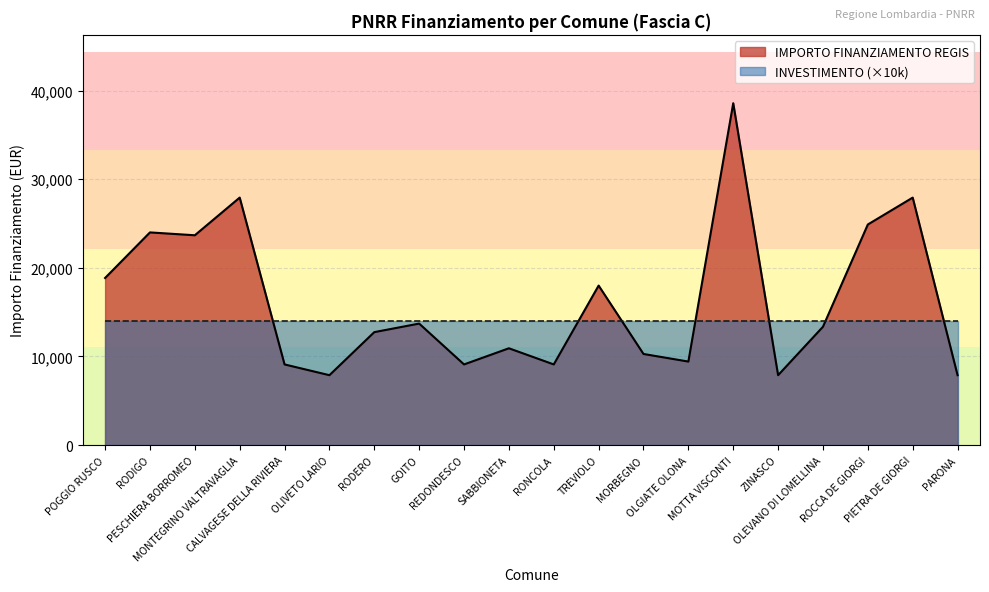

True or false: the data shows 42534 at RODIGO.

False